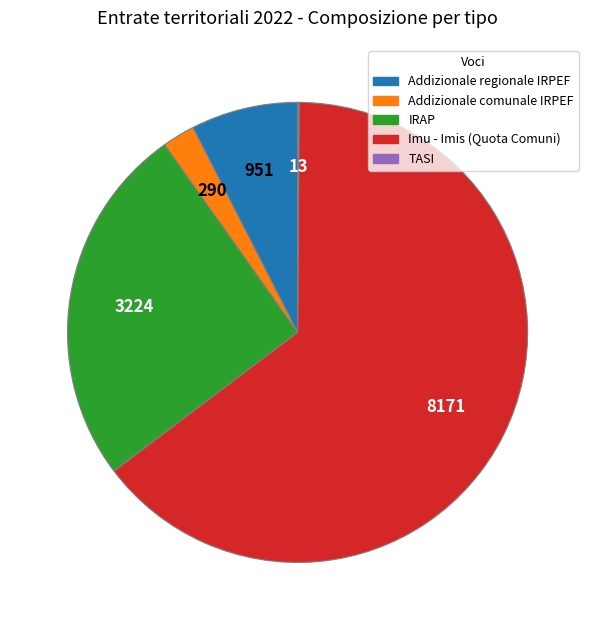

Combined, do IRAP and Addizionale regionale IRPEF account for over 50%?

No